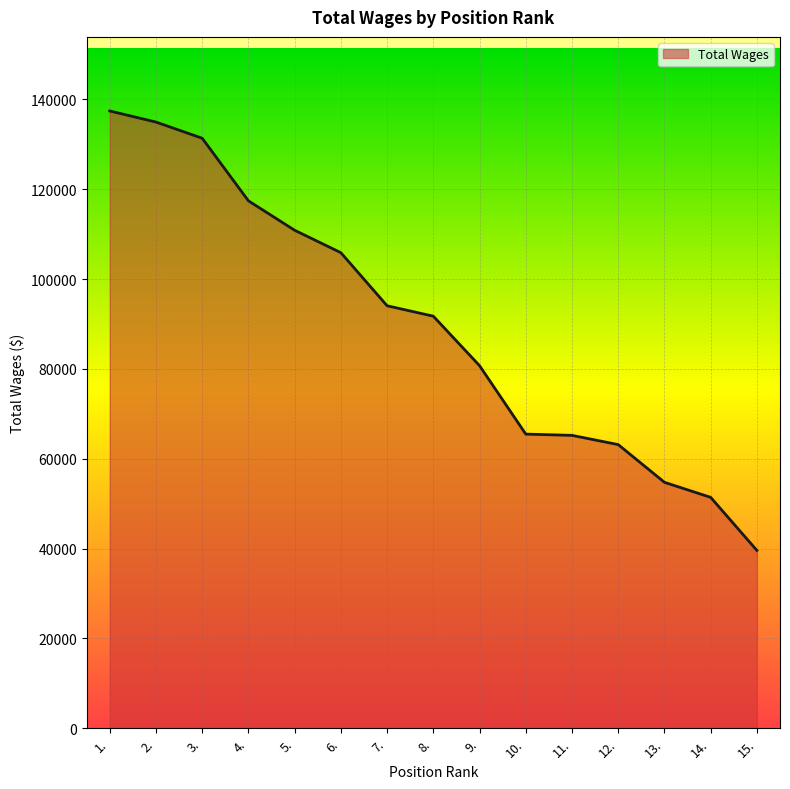

The value at 3. is 131364. True or false?

True